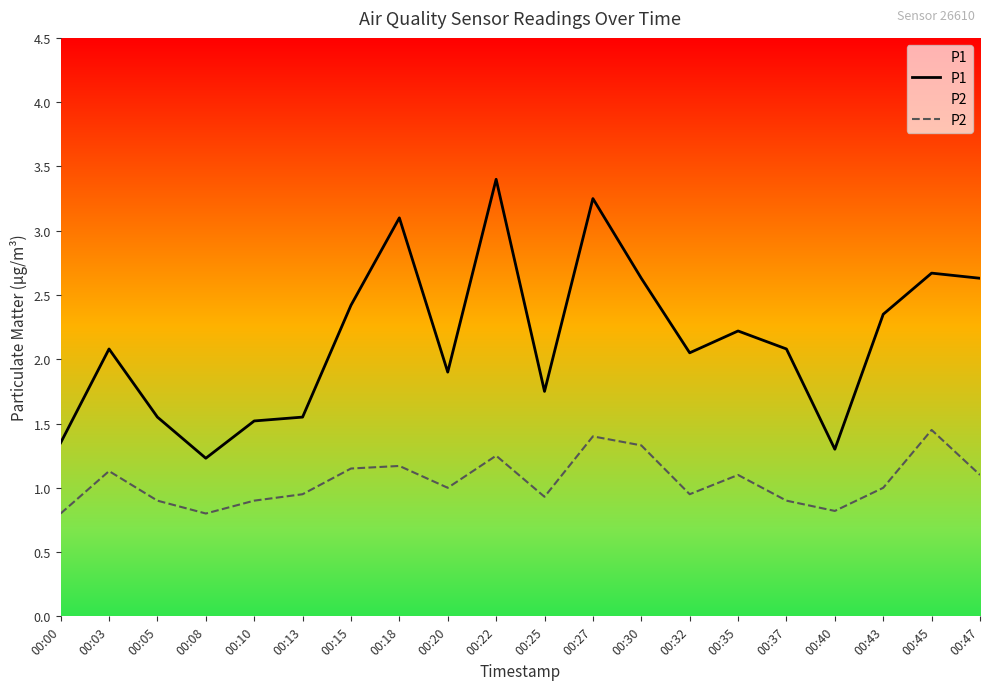

Which category has the highest value in the P1 series?

00:22